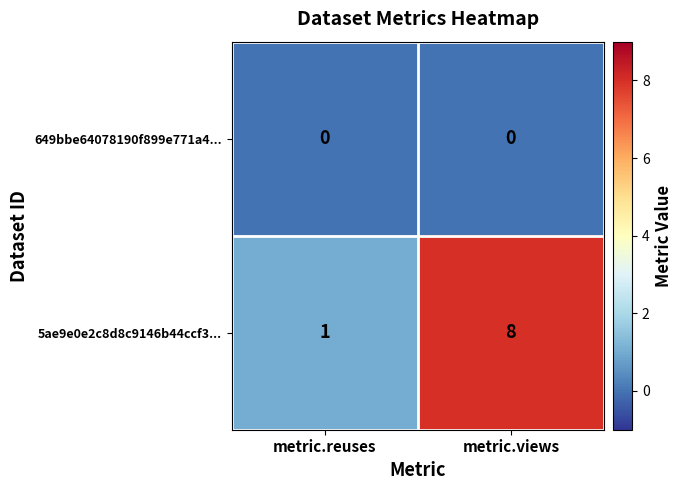

Rank the series at metric.reuses from highest to lowest value.

5ae9e0e2c8d8c9146b44ccf3..., 649bbe64078190f899e771a4...